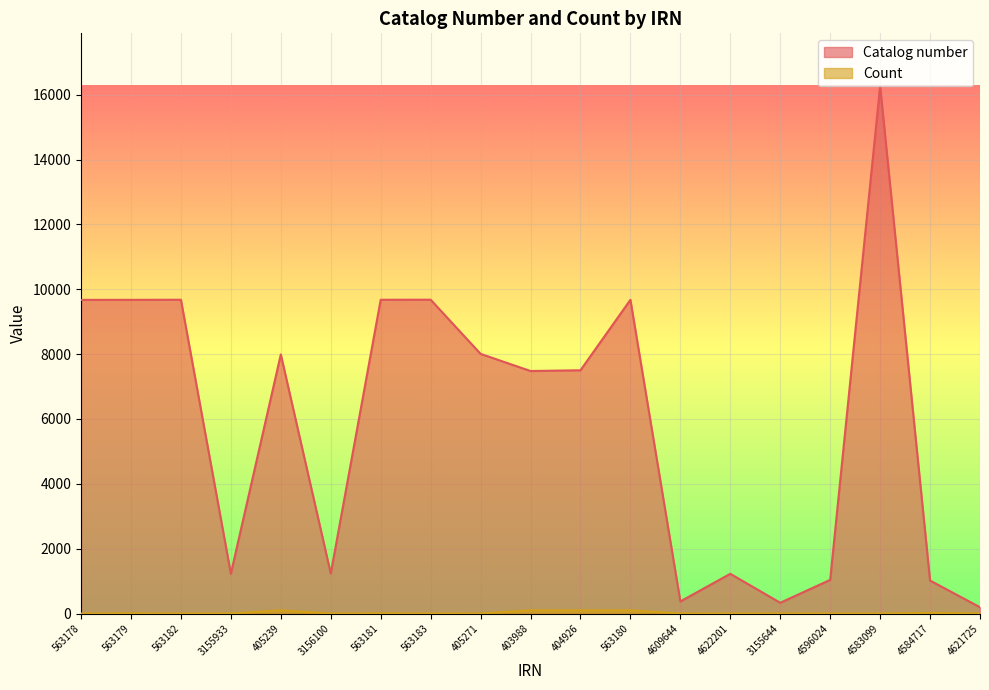

What is the spread (max minus min) of values at 563180?

9578